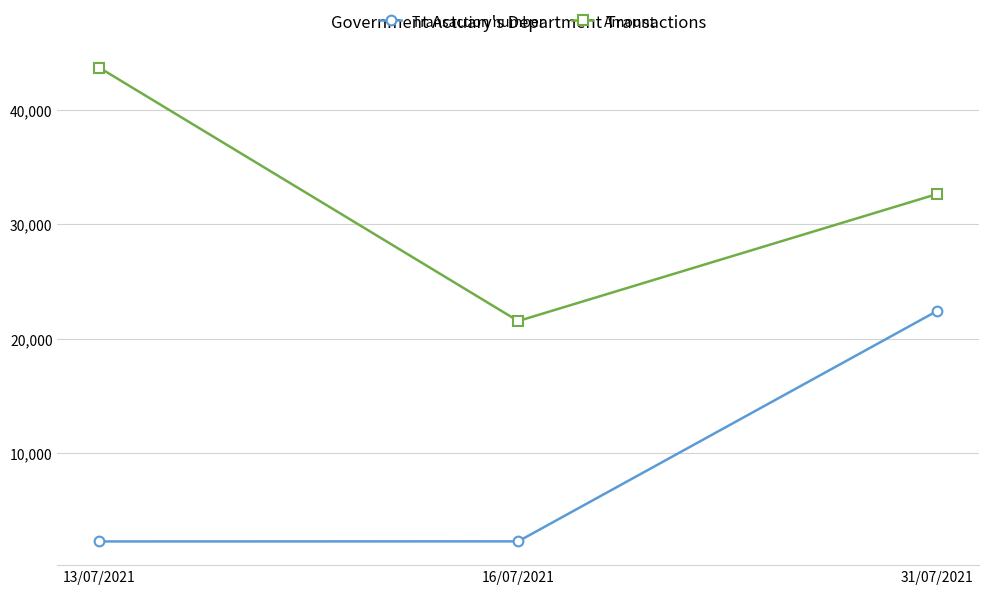

Does the chart have visible grid lines?

Yes